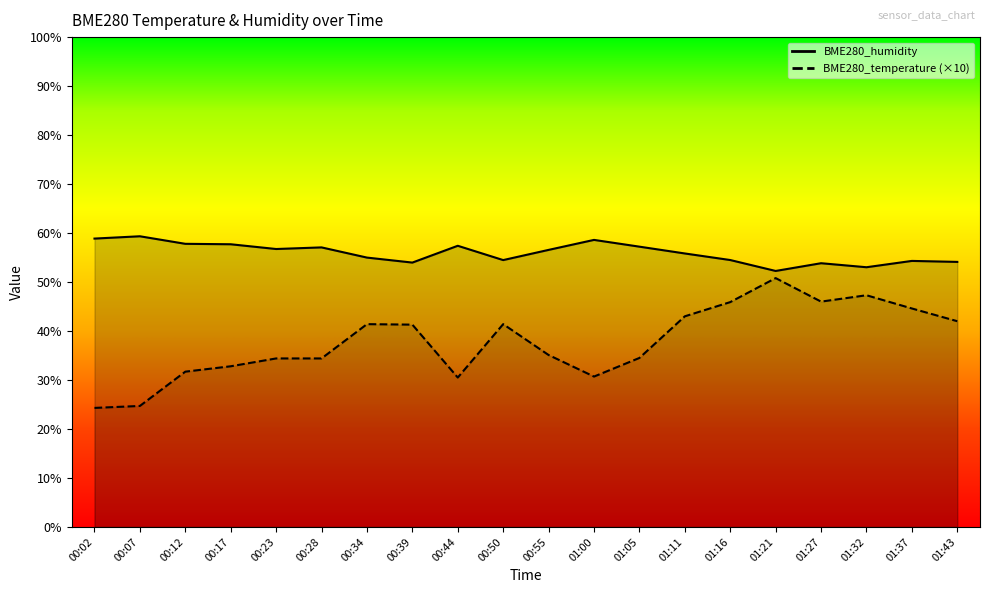

How many data points in BME280_humidity are less than 56?

10